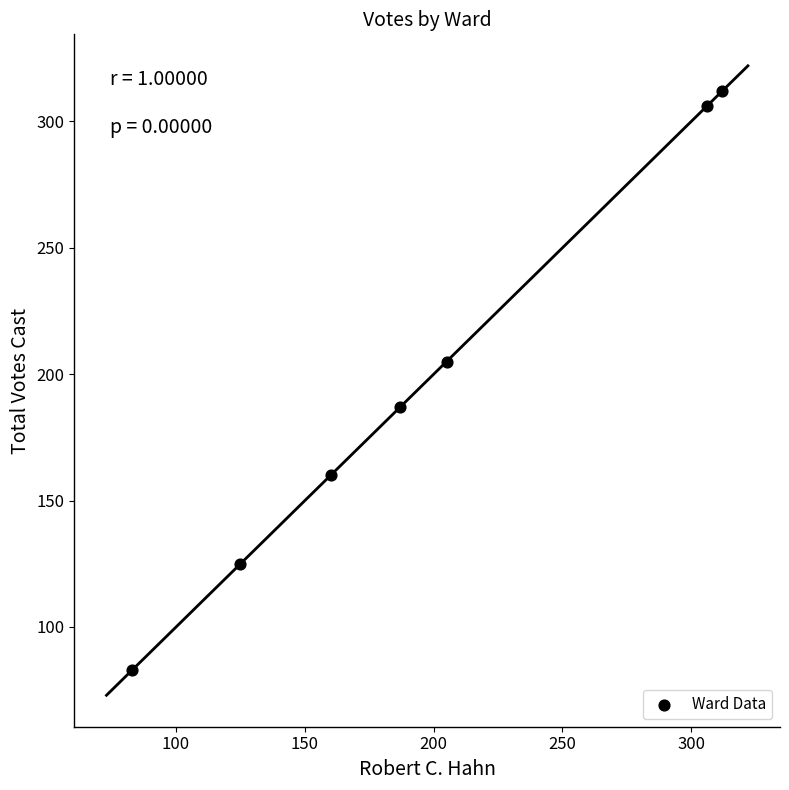

What is the range of Y values (max minus min)?

229